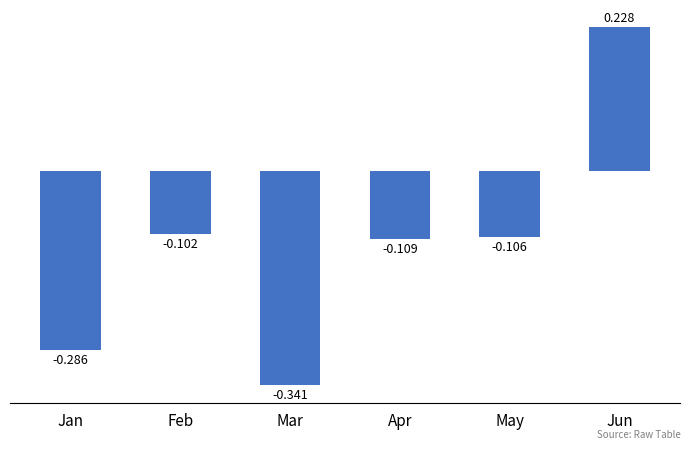

Does the chart contain any negative values?

Yes